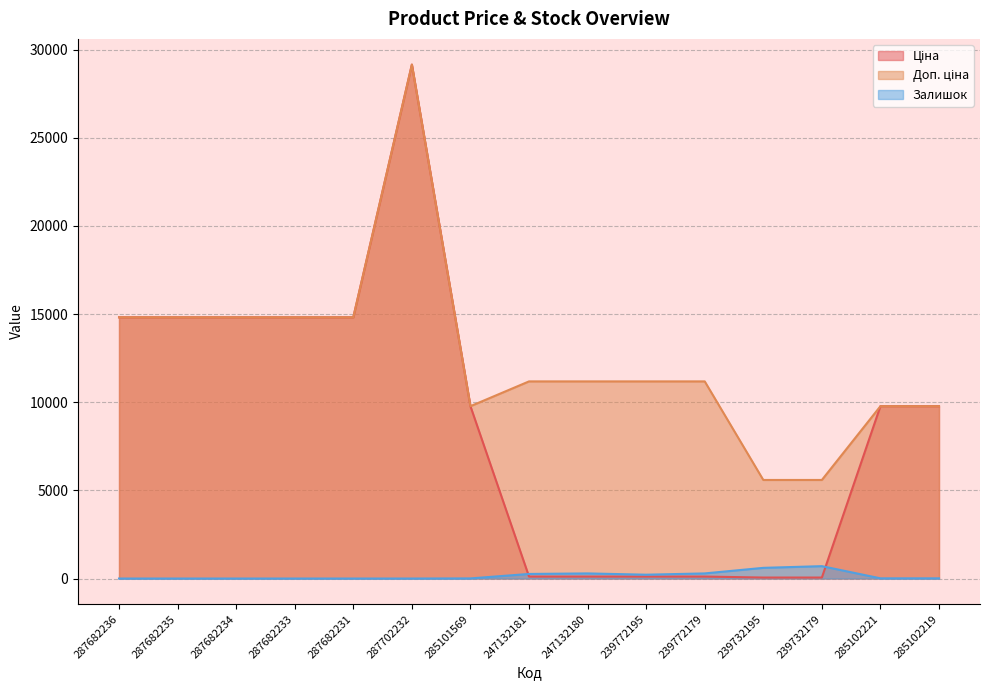

What is the difference between the maximum and minimum values in the Доп. ціна series?

23561.3